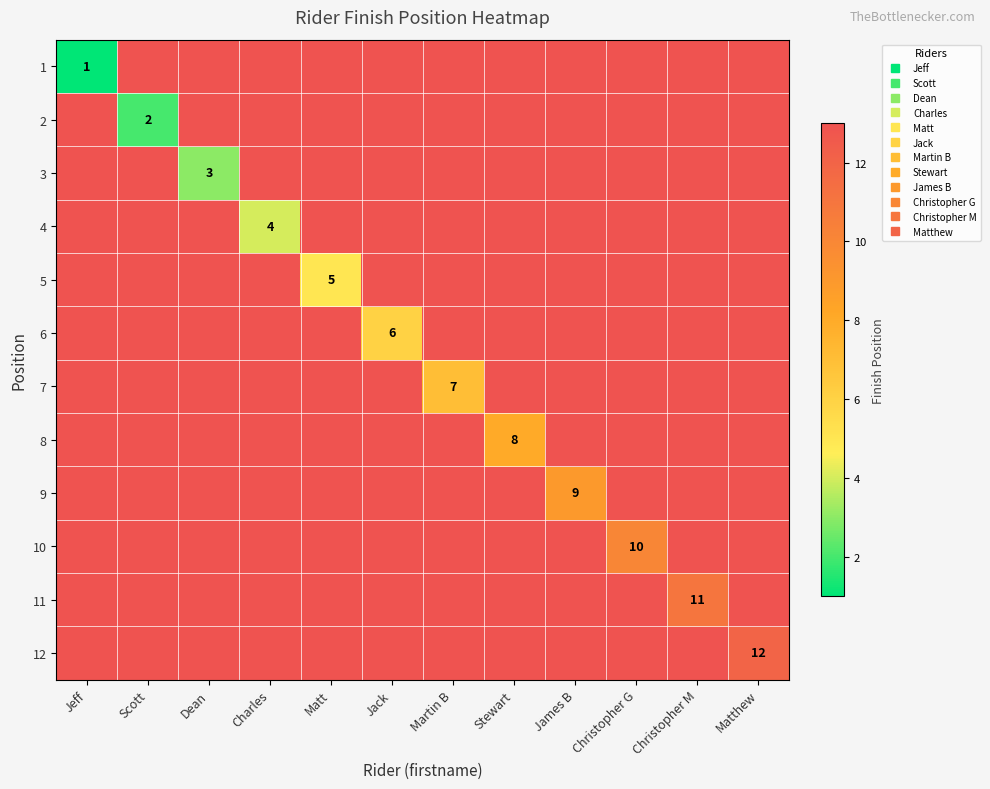

Is the value of 10 at Matt greater than the value of 11 at Christopher G?

No